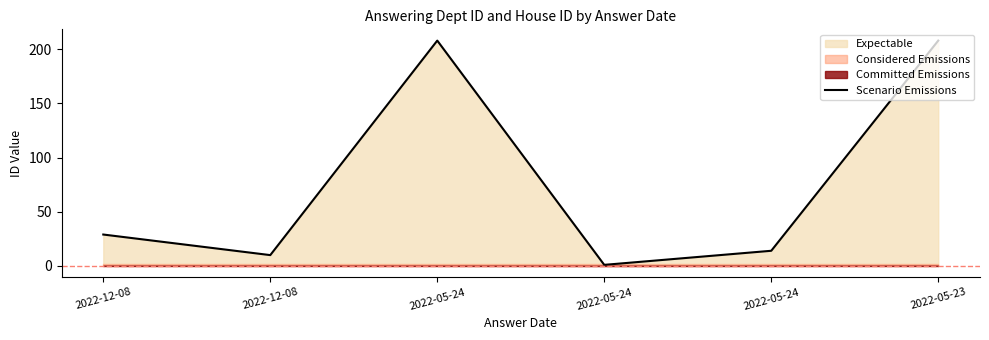

Where does the data first go above 29?

2022-05-24